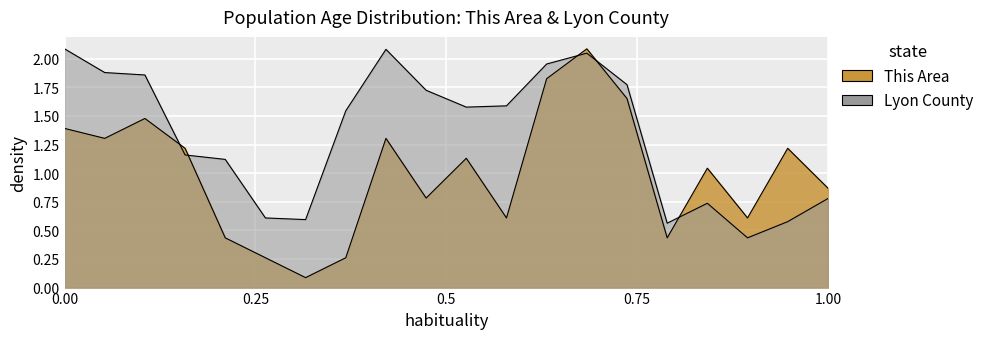

At which label is This Area closest to 1?

62 to 64